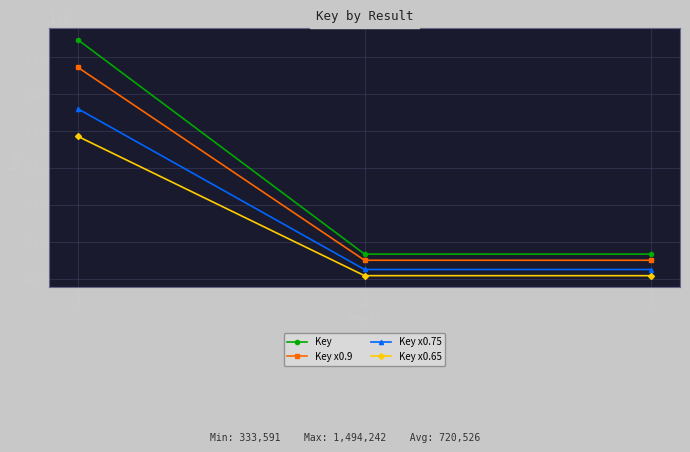

What is the value of the Key point at the 2nd from the left?

333746.0